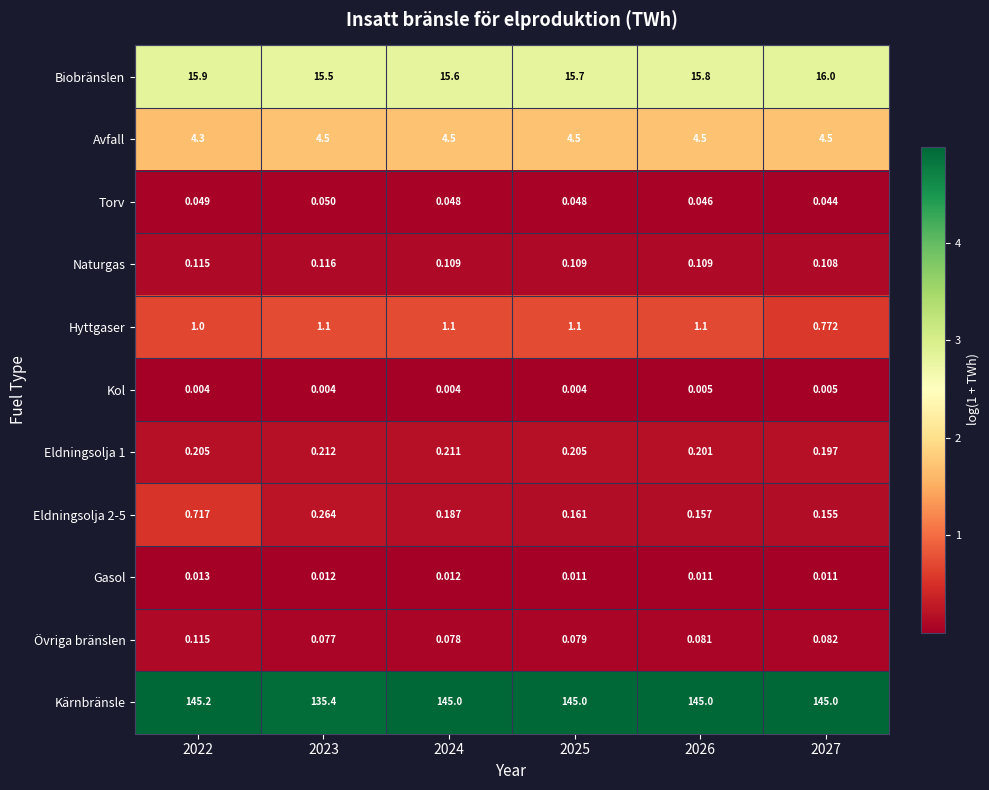

Which series has the largest total across all categories?

Kärnbränsle